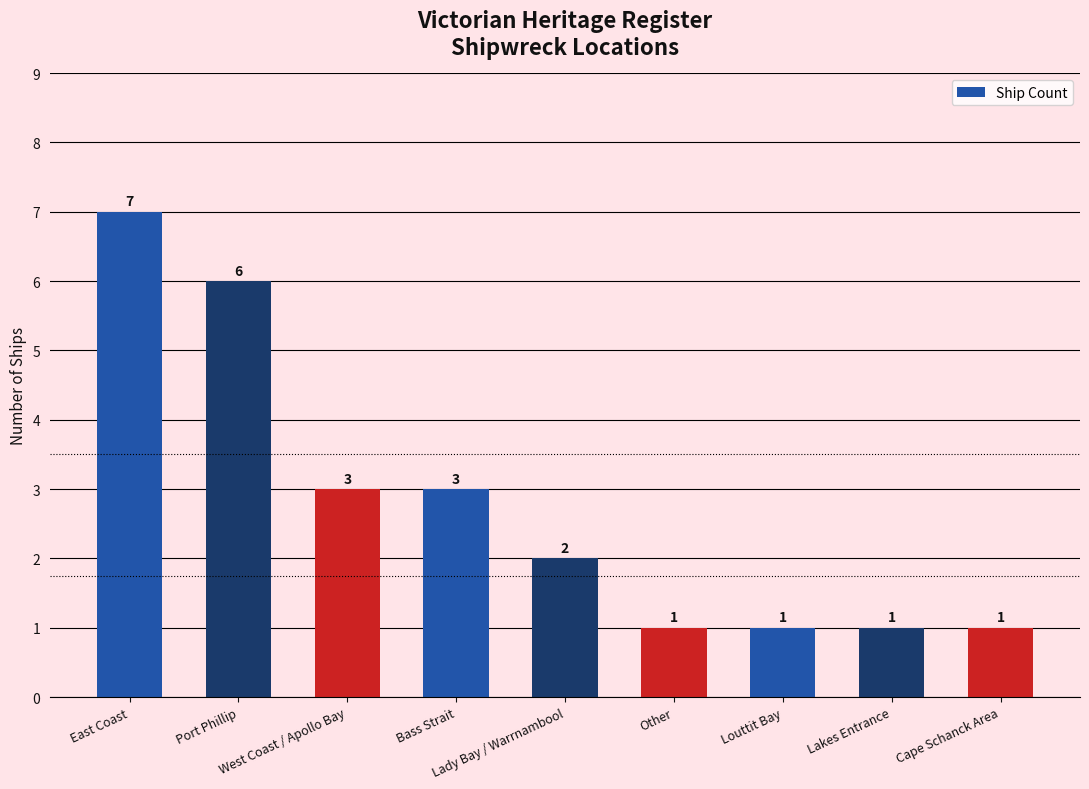

Reading right to left, what are all the values shown in this chart?

1	1	1	1	2	3	3	6	7